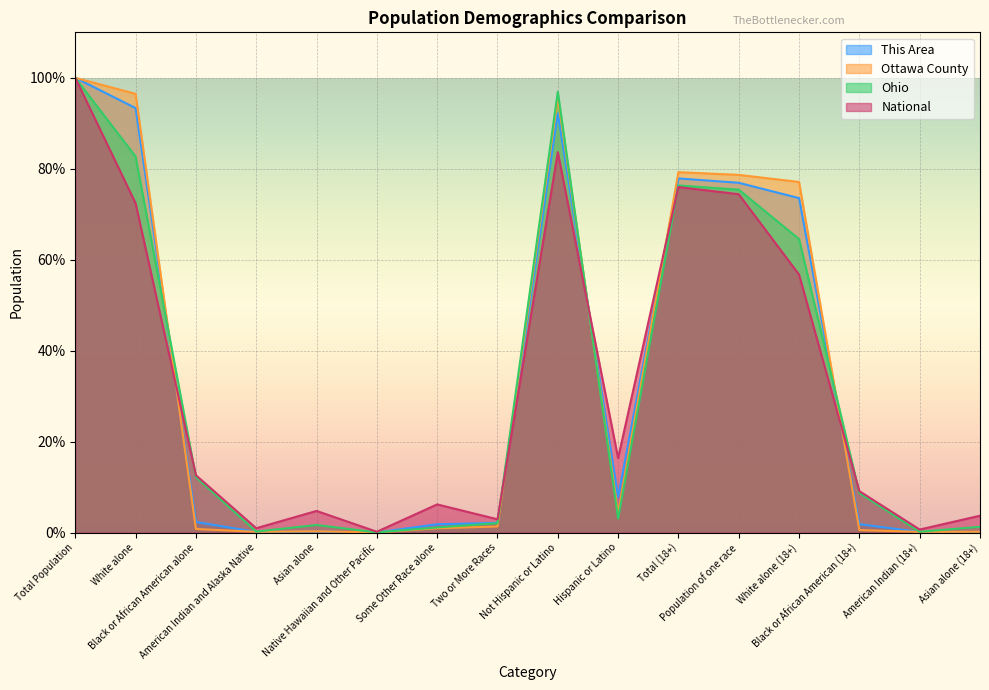

What position from the right is Hispanic or Latino?

7